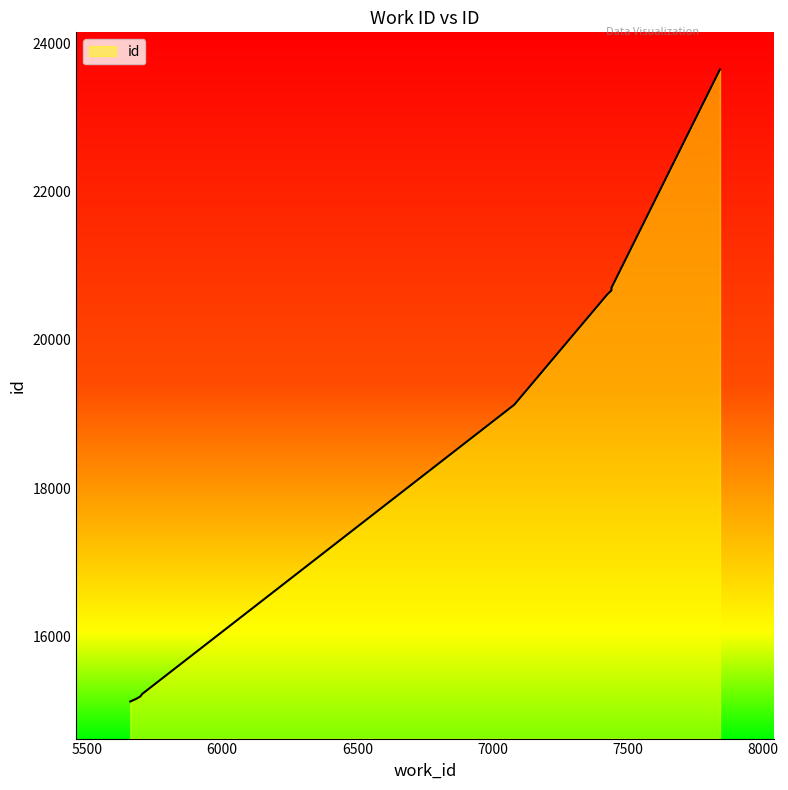

List the labels in order of value, largest first.

7840, 7439, 7439, 7424, 7080, 5705, 5698, 5682, 5672, 5661